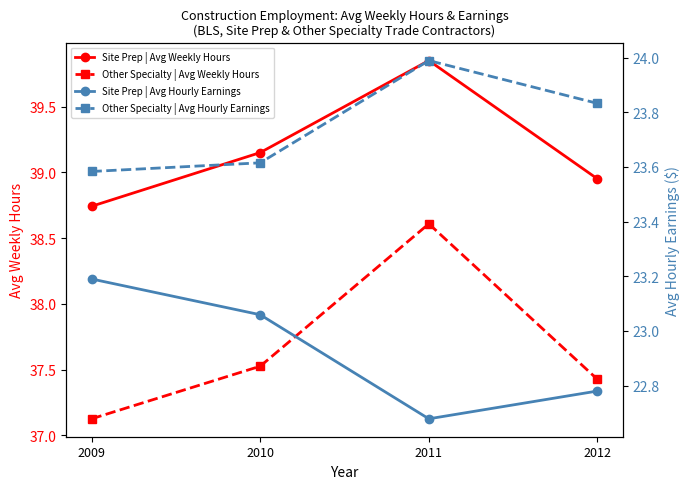

How many series are shown in this chart?

4